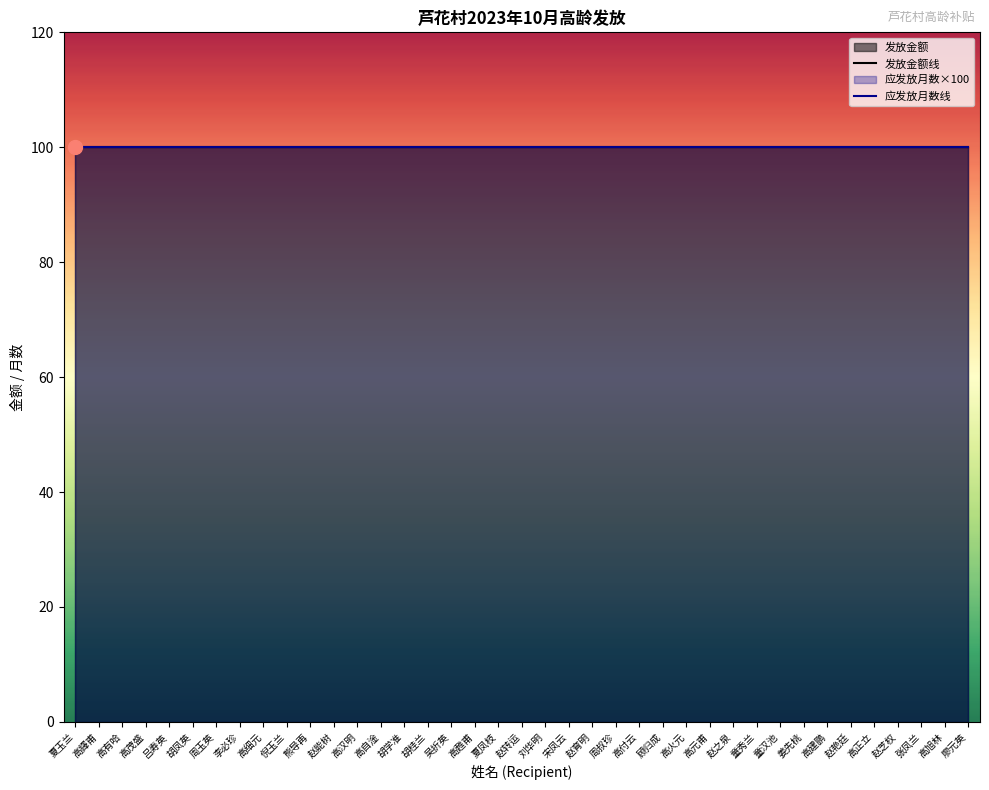

Reading left to right, transcribe all the data shown in this chart.

发放金额: 100	100	100	100	100	100	100	100	100	100	100	100	100	100	100	100	100	100	100	100	100	100	100	100	100	100	100	100	100	100	100	100	100	100	100	100	100	100	100
应发放月数: 1	1	1	1	1	1	1	1	1	1	1	1	1	1	1	1	1	1	1	1	1	1	1	1	1	1	1	1	1	1	1	1	1	1	1	1	1	1	1